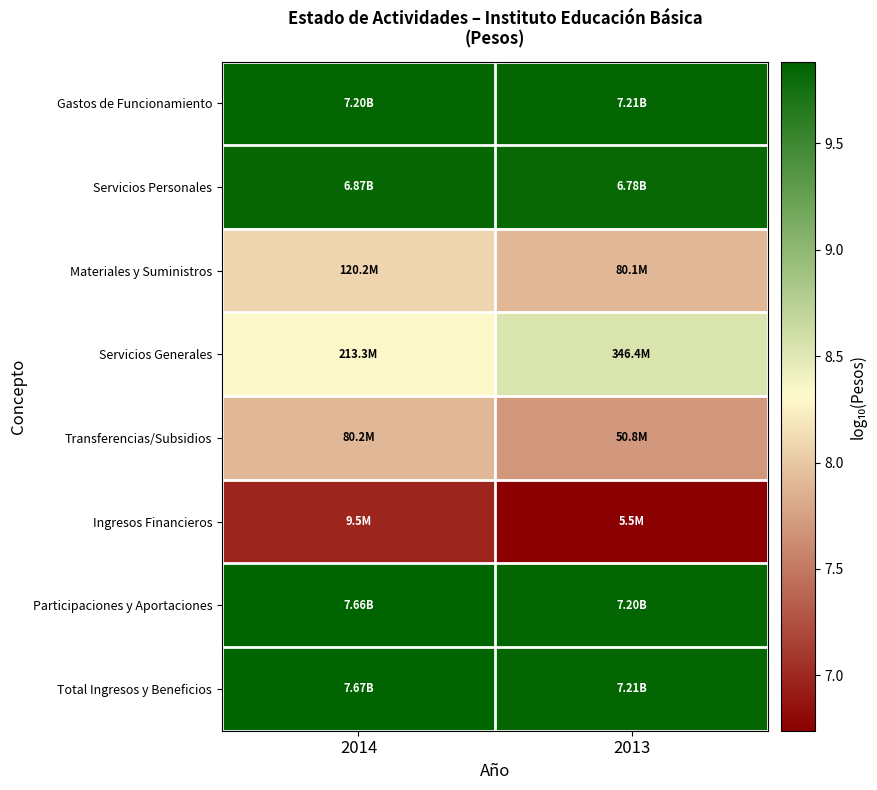

Which has a higher value, 2014 or 2013?

2013